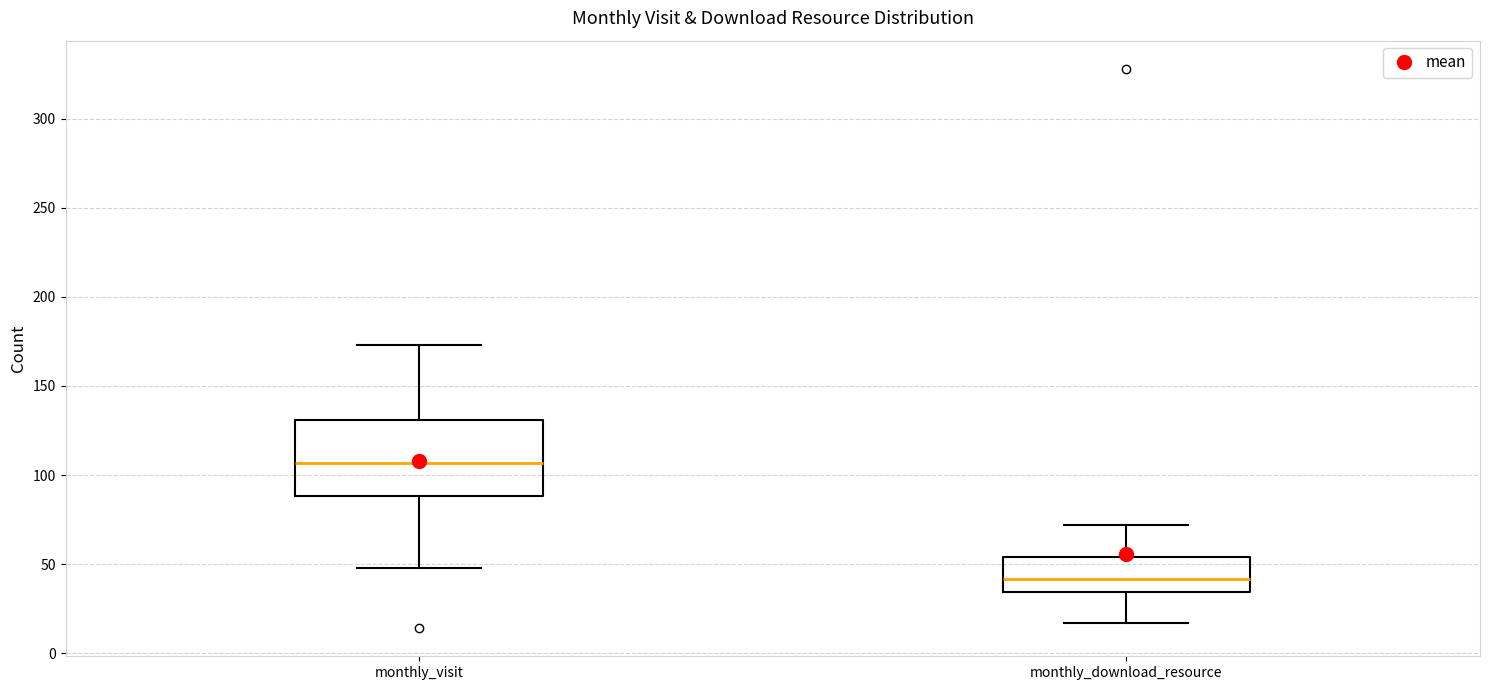

Which box is the tallest, from its lower edge to its upper edge?

monthly_visit